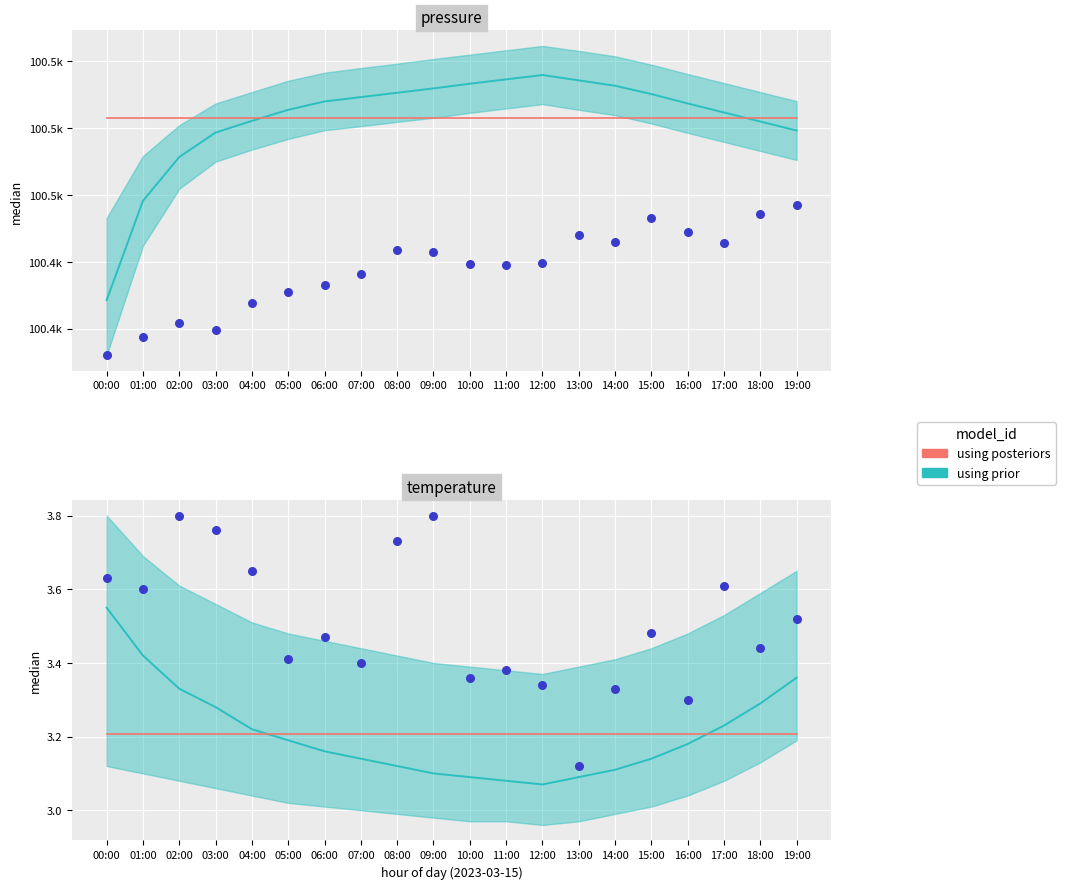

Which series contains the highest Y value?

pressure_upper